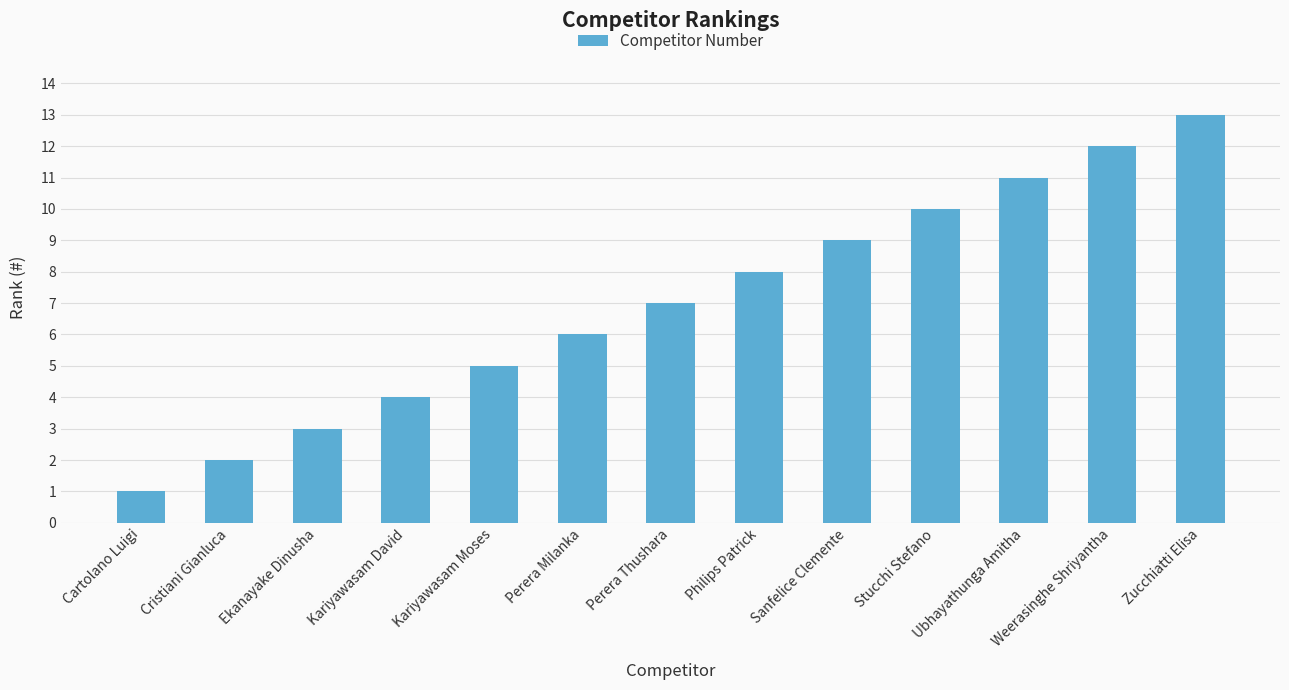

What is the difference between the maximum and minimum values?

12